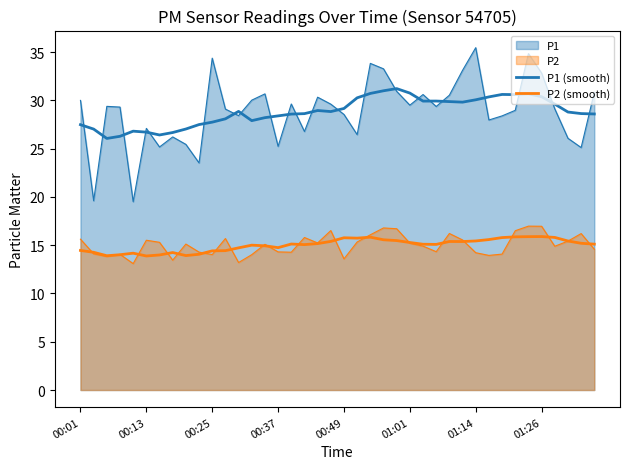

True or false: P1 (smooth) and P2 (smooth) cross at least once.

False